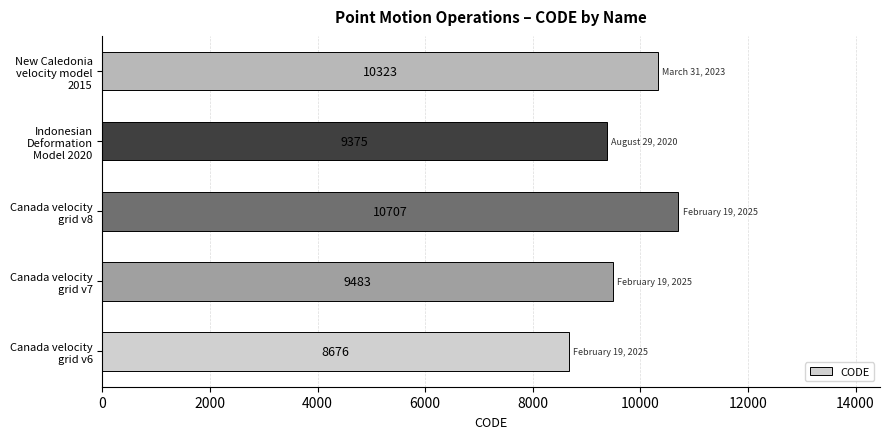

Count the number of categories in the chart.

5